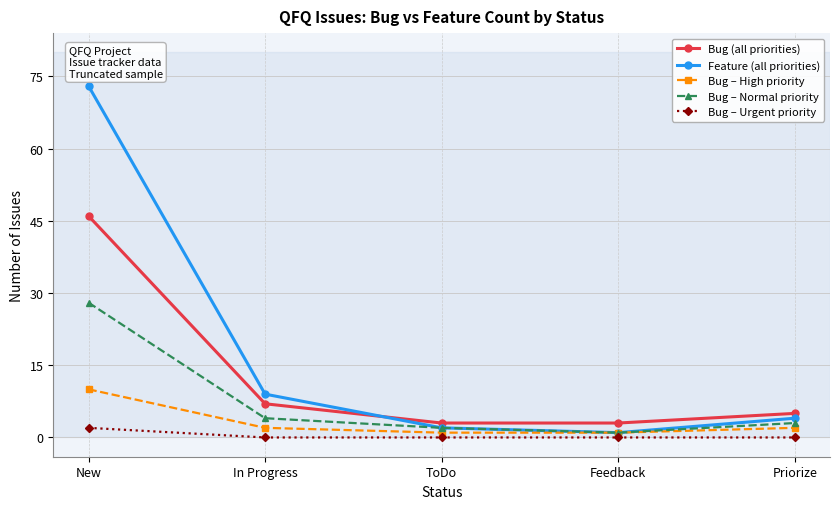

True or false: Bug – Normal priority has a value of 4 at In Progress.

True